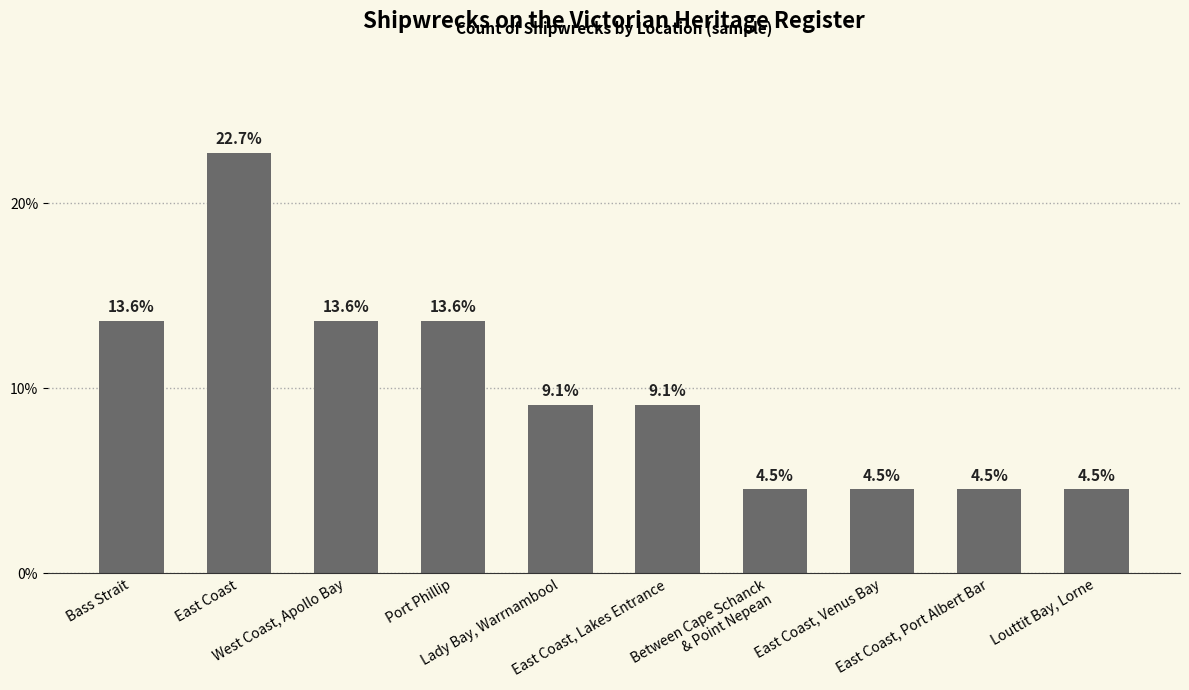

Reading left to right, extract all data points from this chart.

Bass Strait=13.6	East Coast=22.7	West Coast, Apollo Bay=13.6	Port Phillip=13.6	Lady Bay, Warrnambool=9.1	East Coast, Lakes Entrance=9.1	Between Cape Schanck
& Point Nepean=4.5	East Coast, Venus Bay=4.5	East Coast, Port Albert Bar=4.5	Louttit Bay, Lorne=4.5